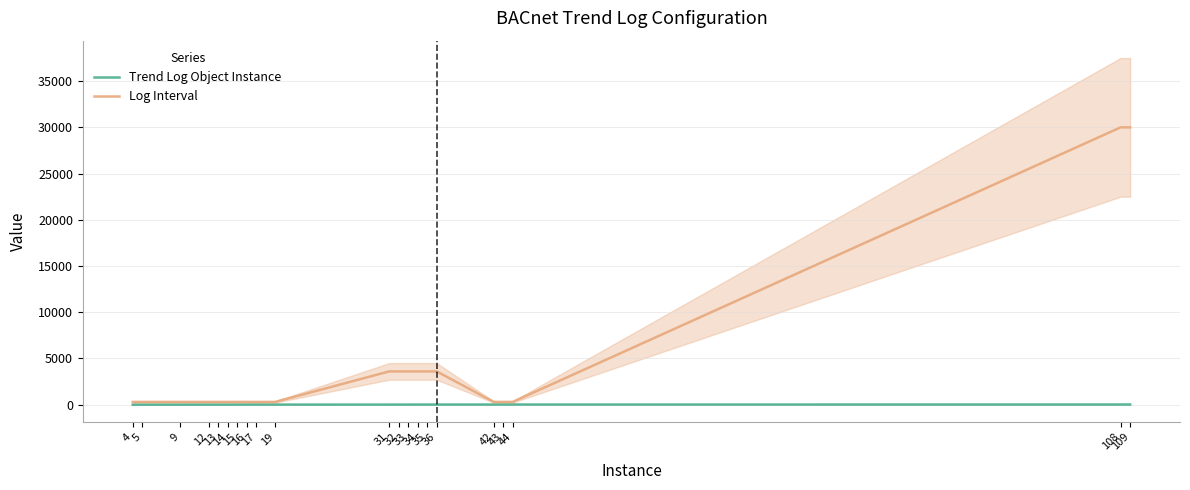

Rank the series by their average value, from lowest to highest.

Trend Log Object Instance, Log Interval